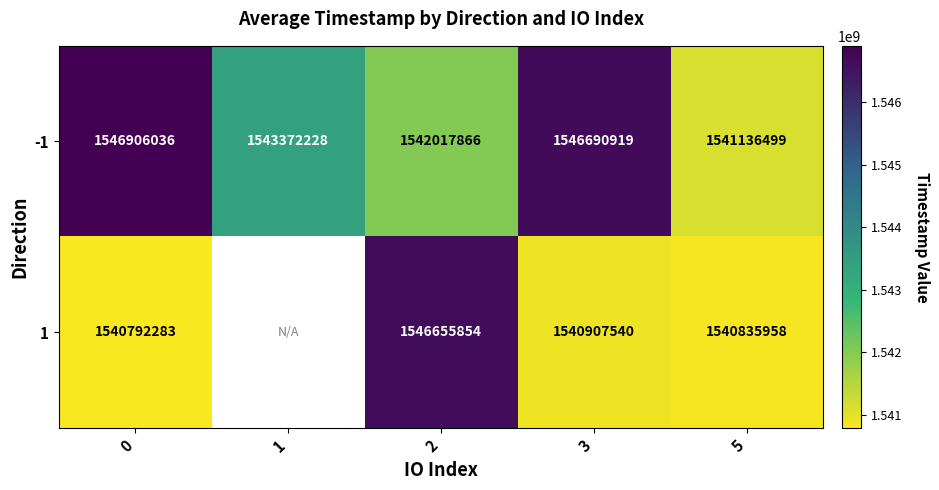

What is the total value across all series at 2?

3088673720